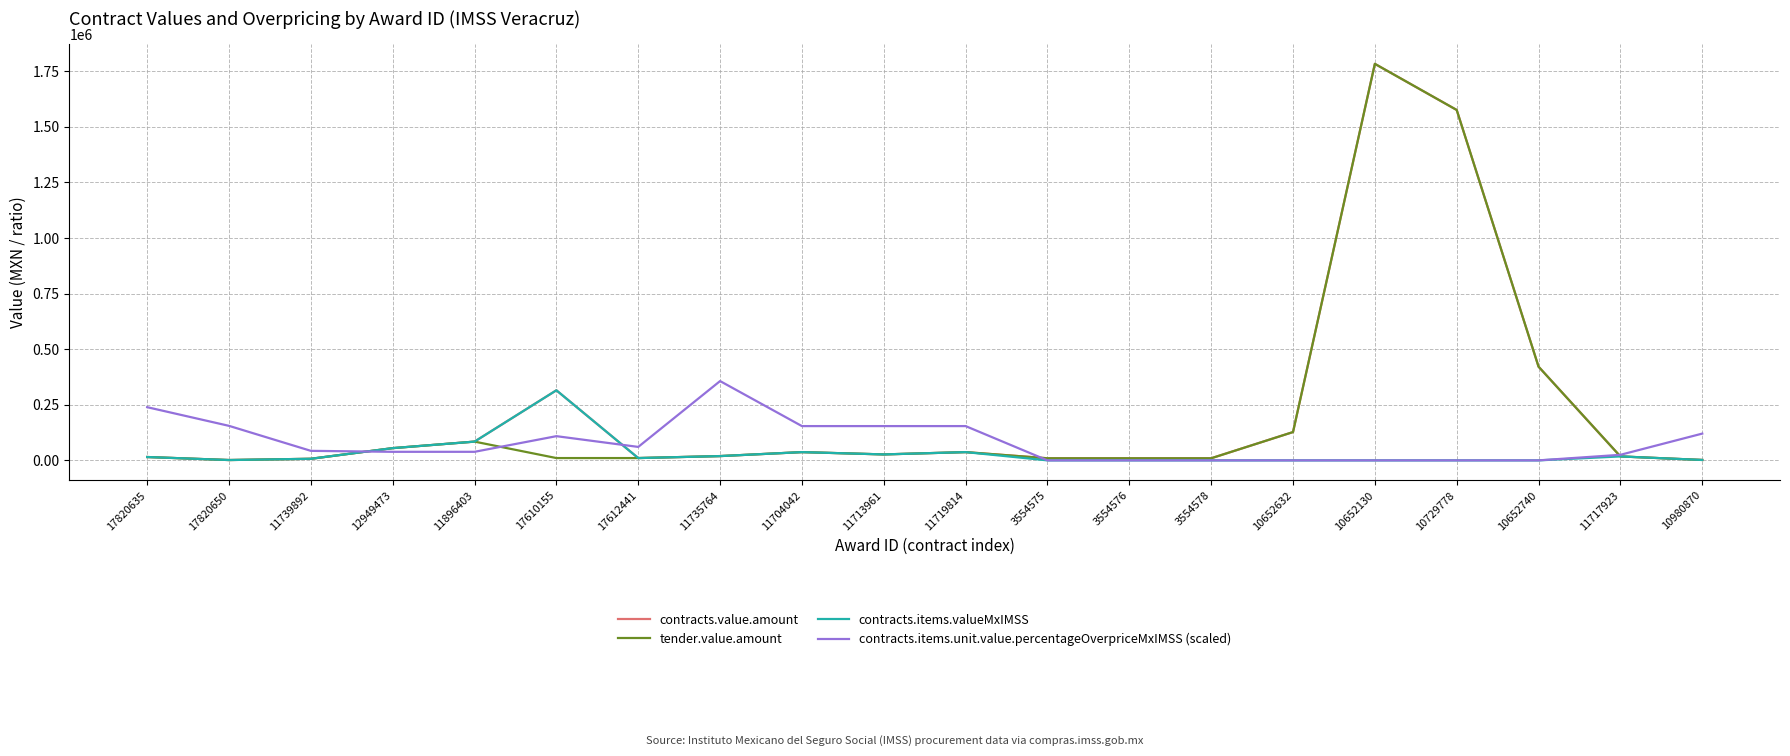

What is the difference between the highest and lowest values at 10652632?

127252.0